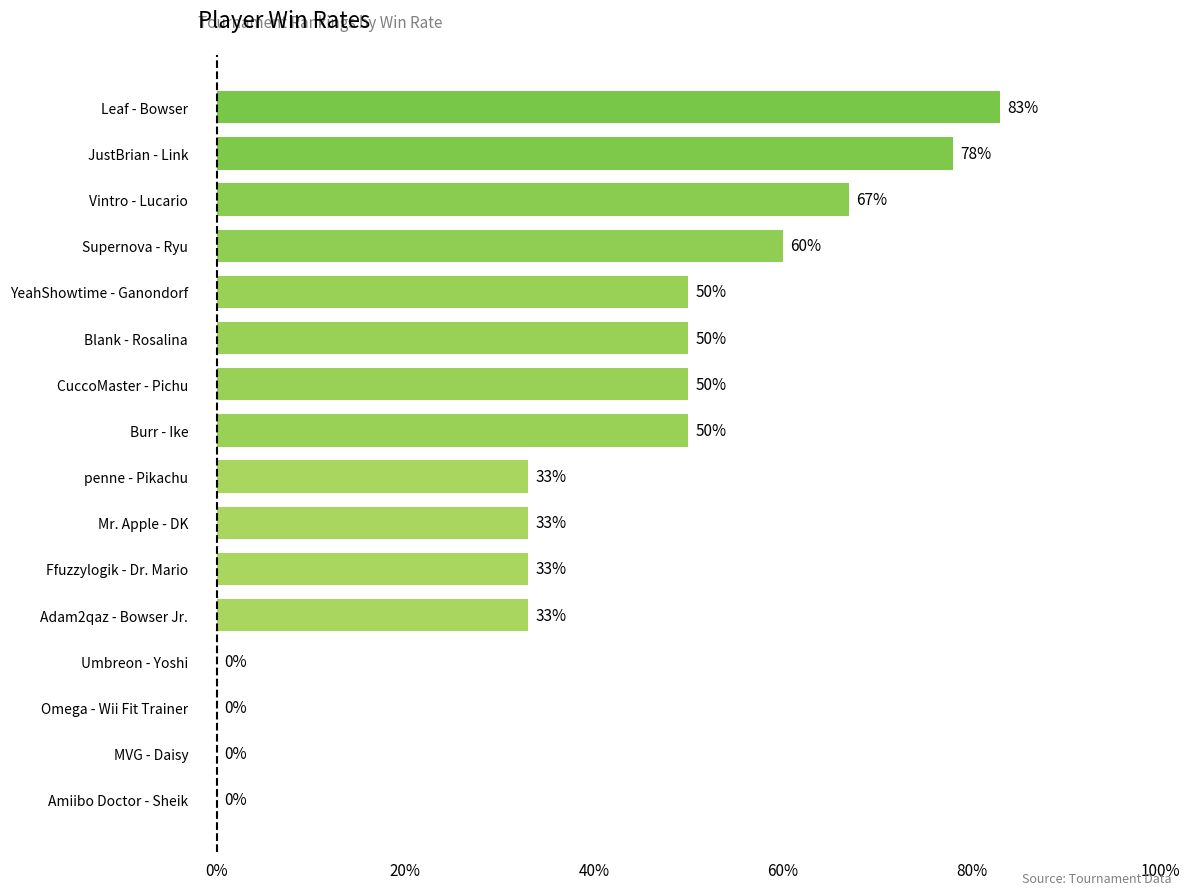

How many values are above zero?

12